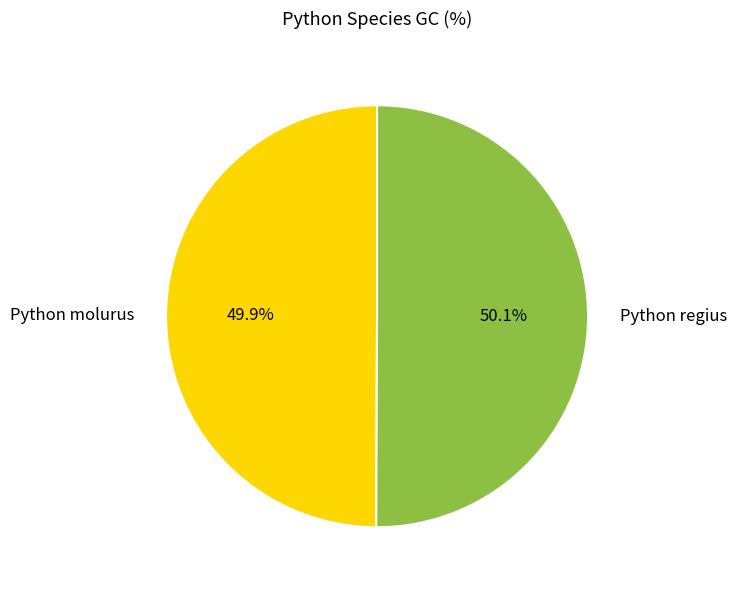

What is the ratio of the value at Python regius to the value at Python molurus?

1.0